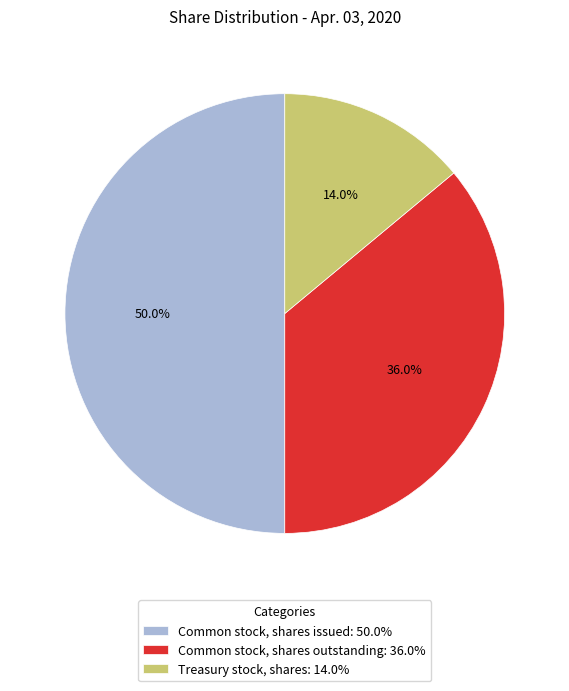

Which slice is the smallest?

Treasury stock, shares